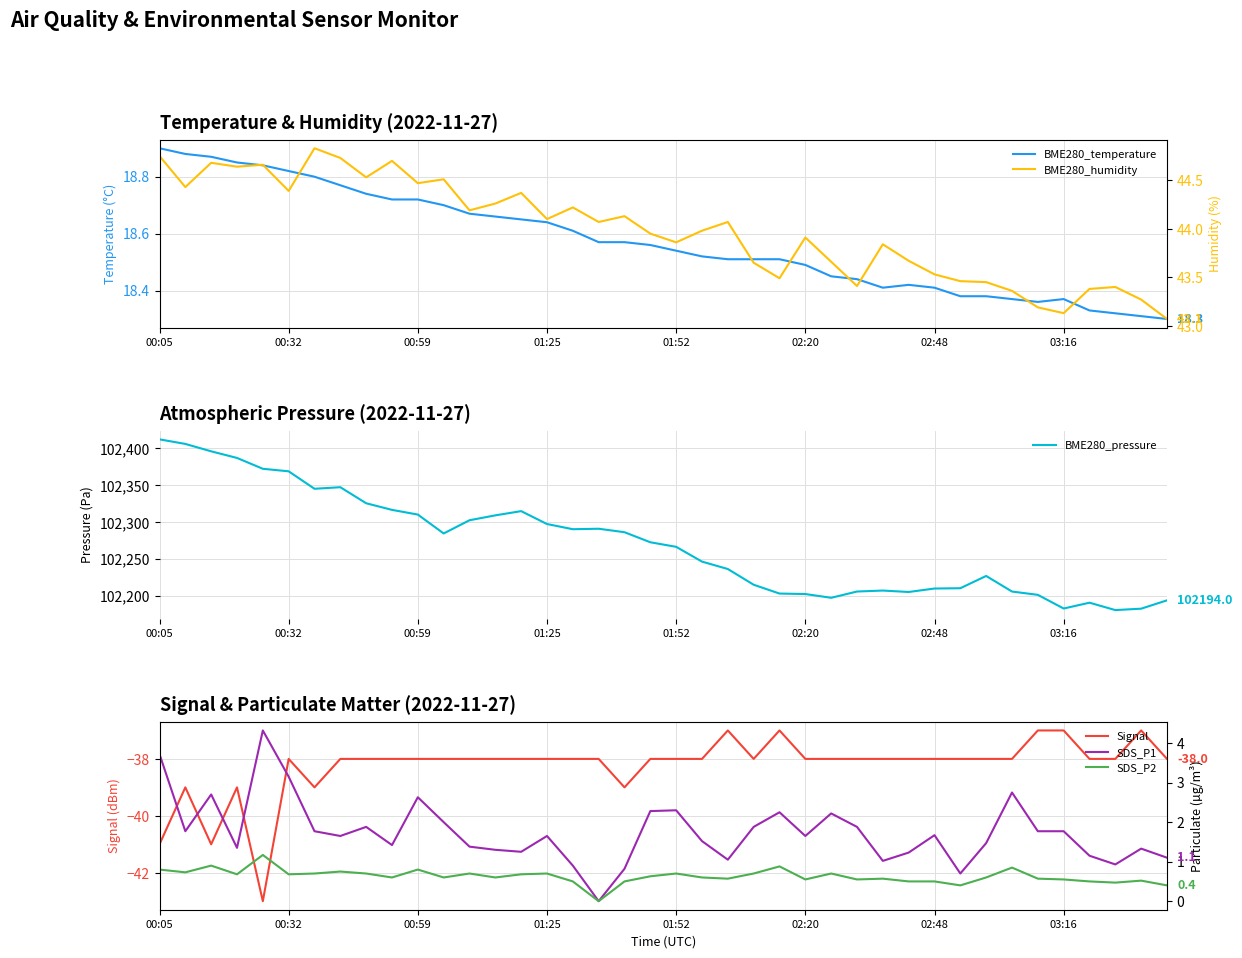

At which label does BME280_pressure reach its peak?

00:05